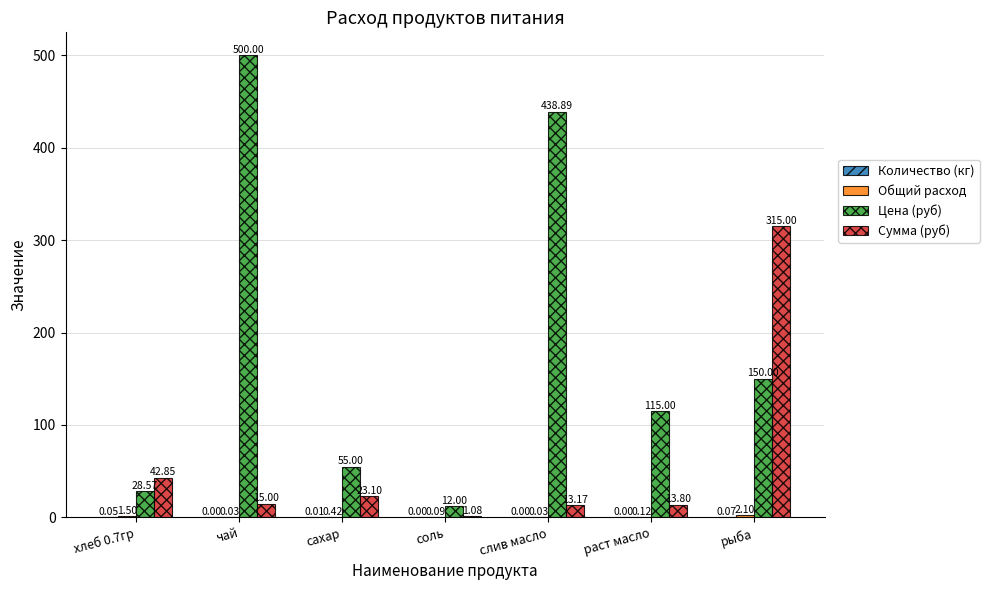

Which series has the largest total across all categories?

Цена (руб)